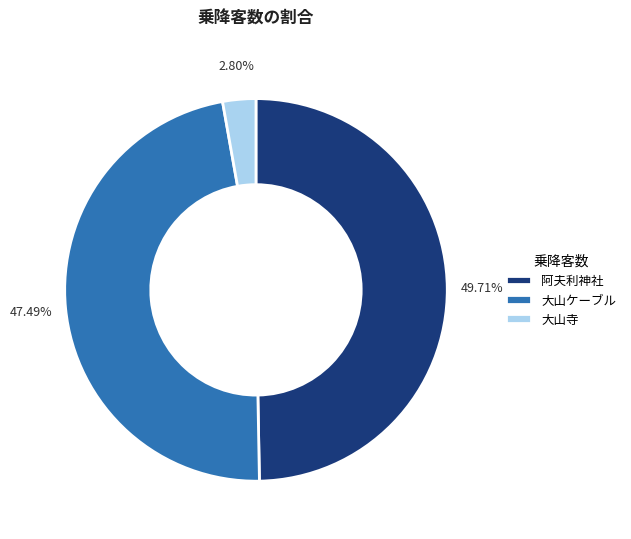

Combined, do 大山ケーブル and 大山寺 account for over 50%?

Yes